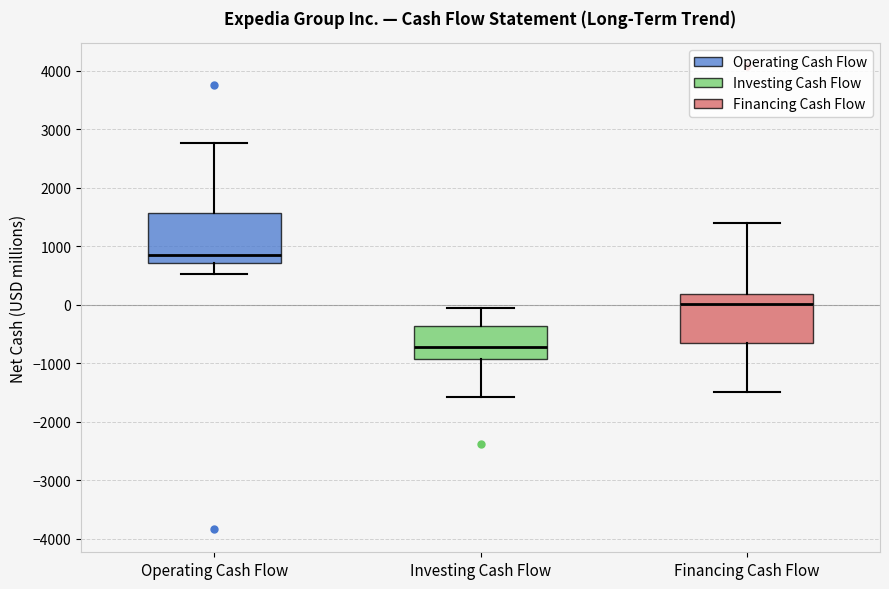

Reading left to right, read every box against the y-axis: the position of its median line, the range the box covers, and the ends of its whiskers. The values are not printed on the chart, so give them approximately, as read against the axis.

Operating Cash Flow: median 900, box 700 to 1600, whiskers 500 to 2800
Investing Cash Flow: median -700, box -900 to -400, whiskers -1600 to 0
Financing Cash Flow: median 0, box -700 to 200, whiskers -1500 to 1400